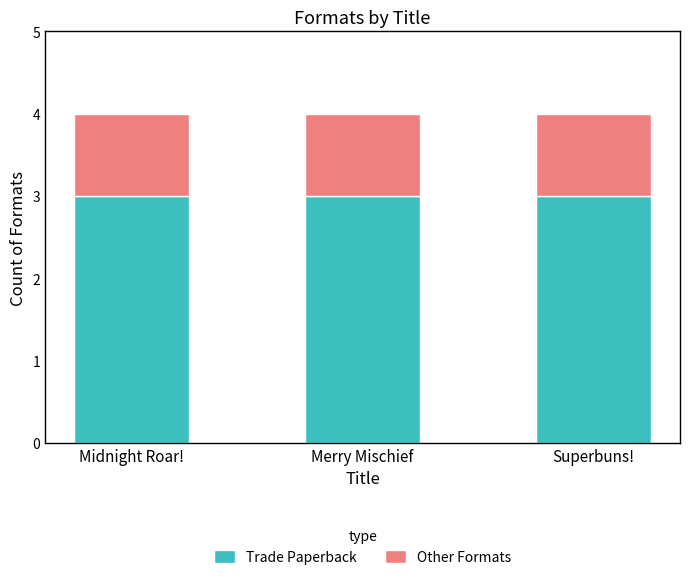

Is it true that Trade Paperback equals 3 at Midnight Roar!?

True